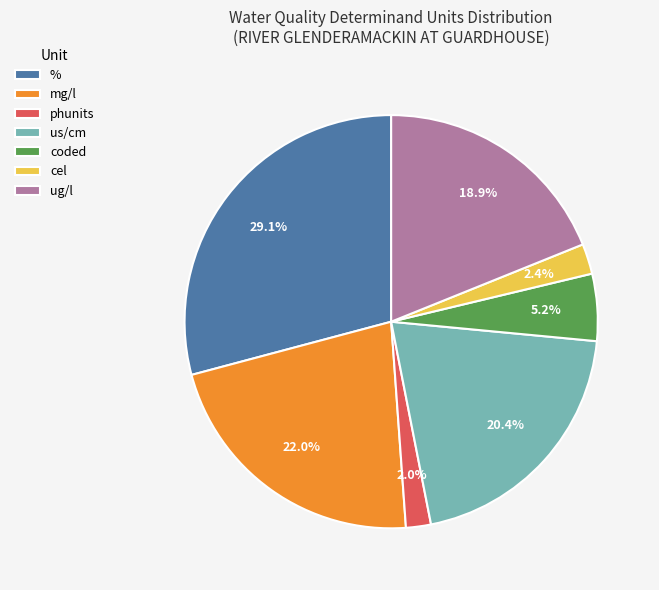

What percentage is the coded slice, to the nearest percent?

5%